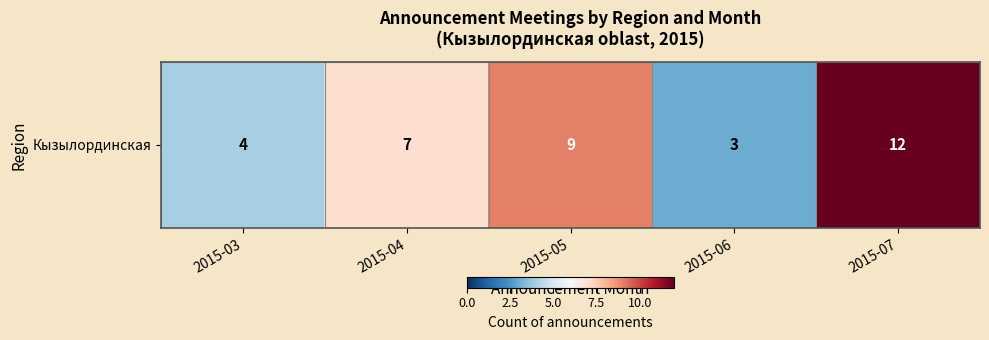

What is the difference between the values at 2015-05 and 2015-04?

2